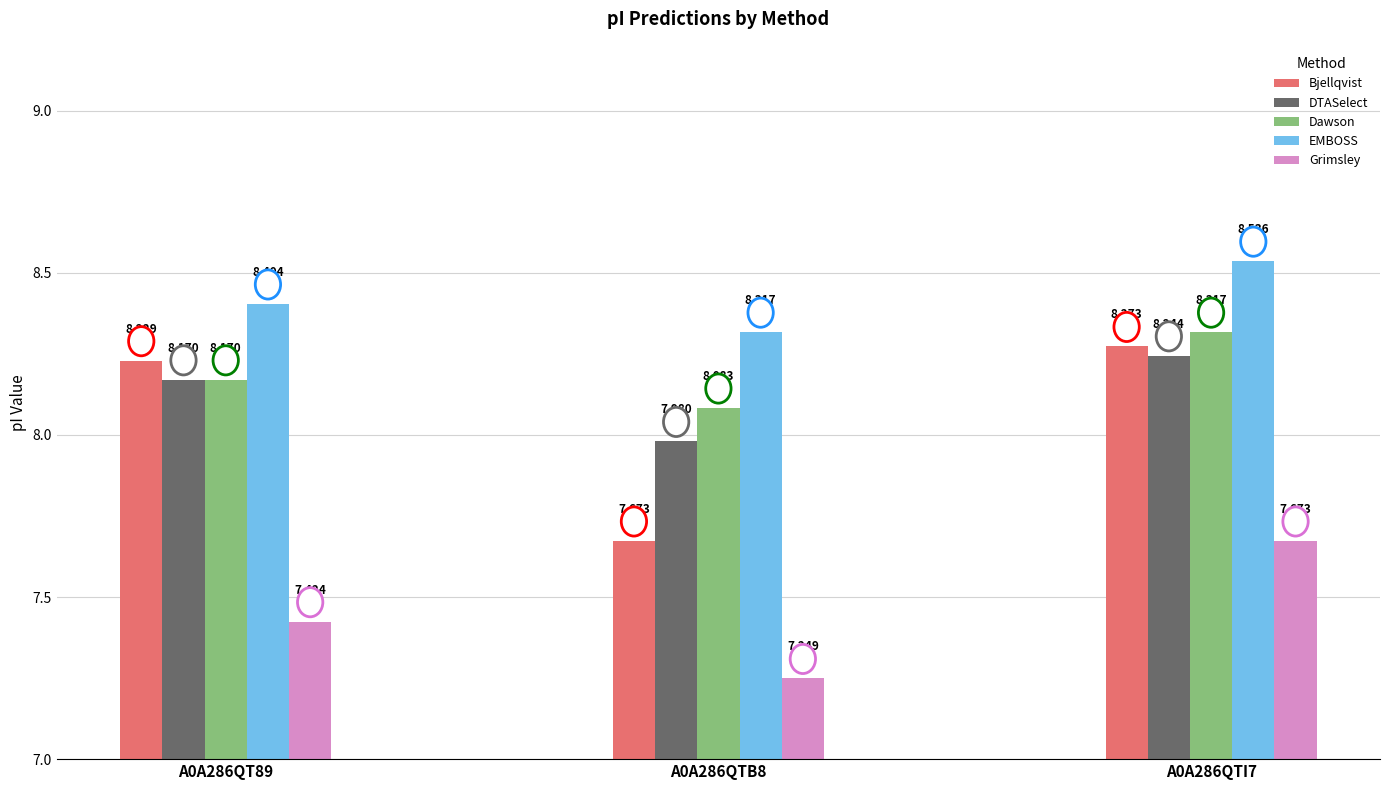

Between A0A286QT89 and A0A286QTI7, which series saw the biggest shift?

Grimsley